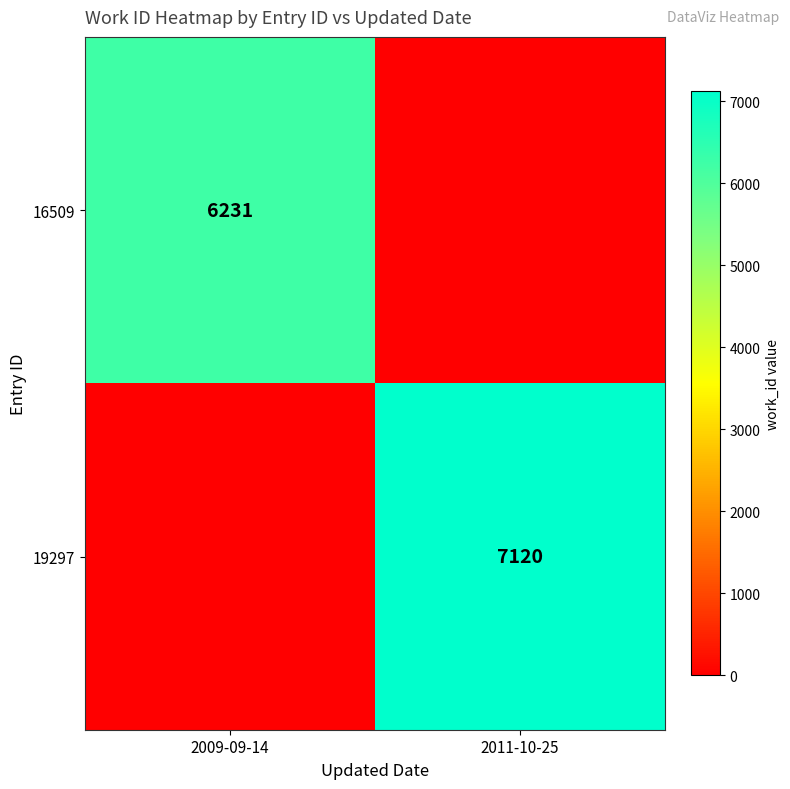

The value of 19297 at 2011-10-25 is 4056. True or false?

False